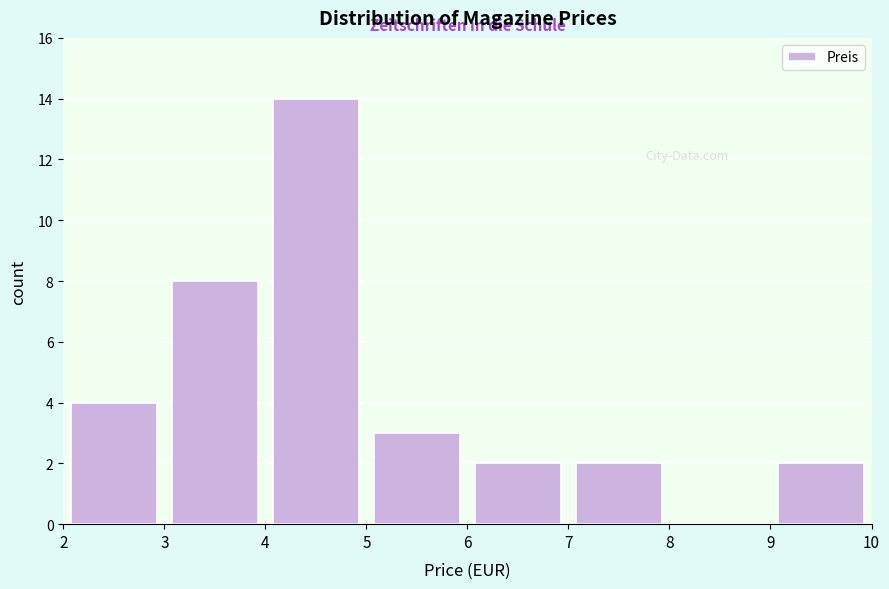

How tall is the bar that spans 6 to 7 on the x-axis? The values are not printed on the chart, so give them approximately, as read against the axis.

2